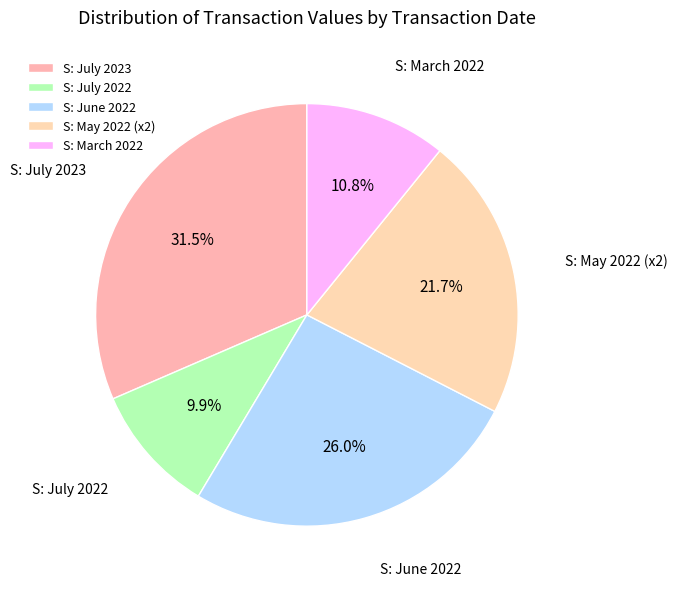

How many slices are in this pie chart?

5